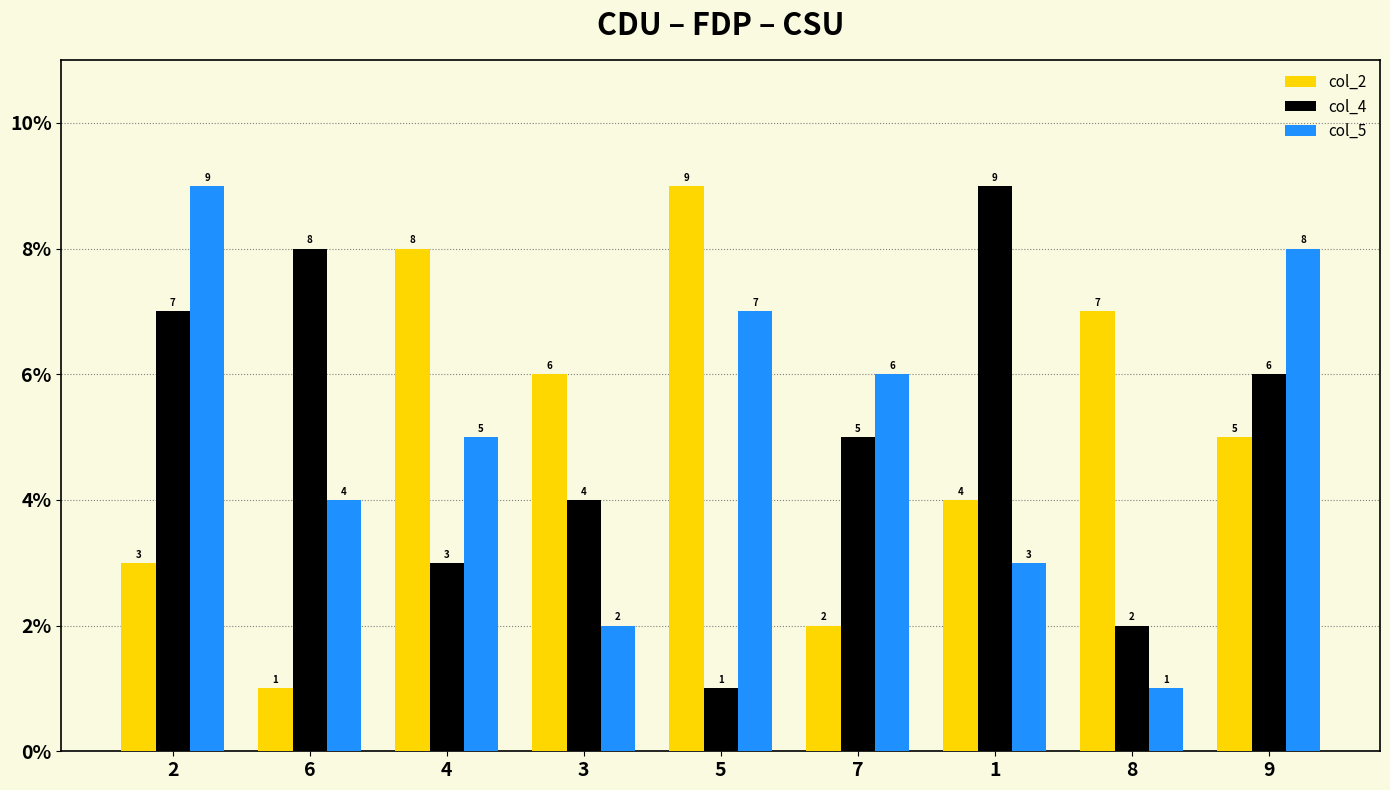

How many bars are there in each group?

3